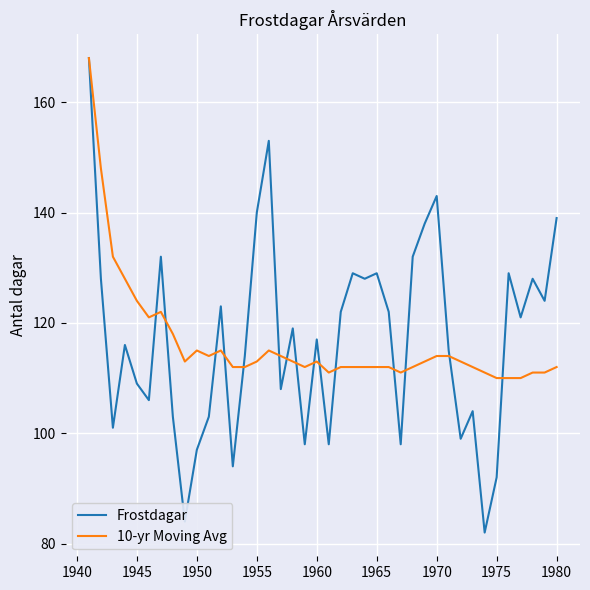

Which series has the widest spread of values?

Frostdagar